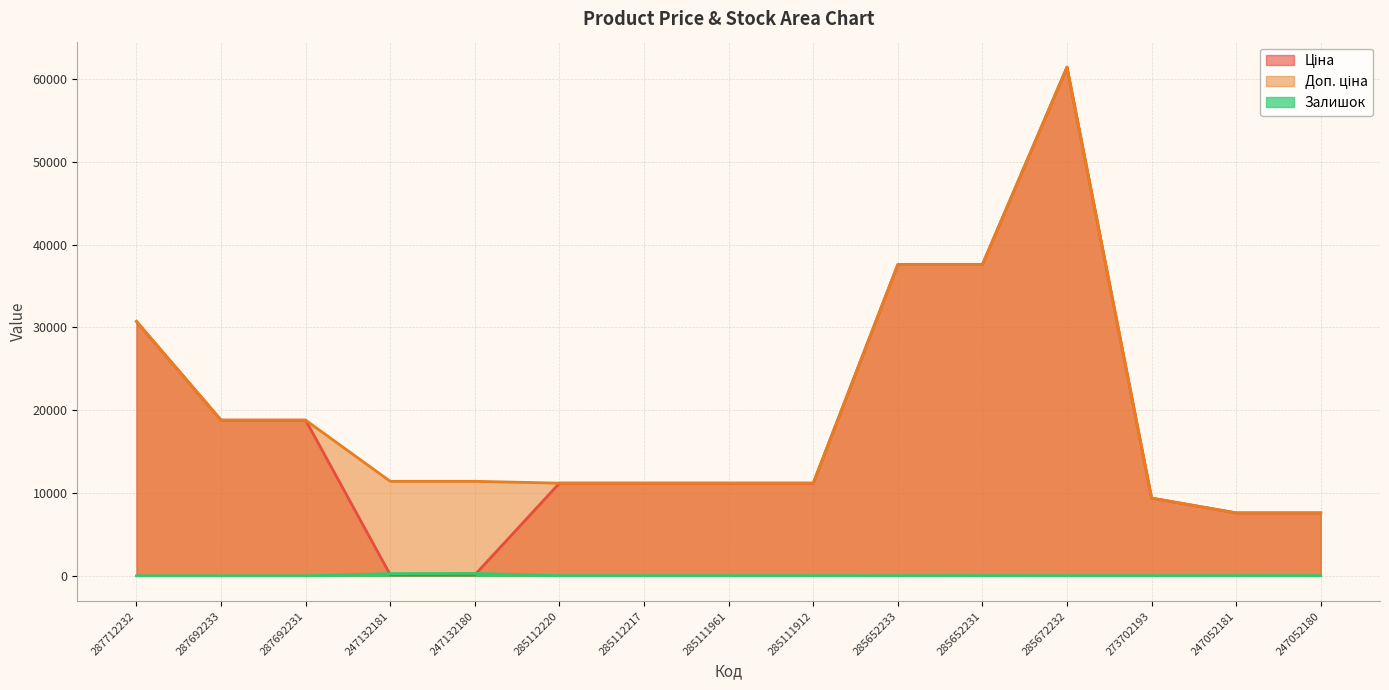

What is the total value across all series at 285112220?

22393.3